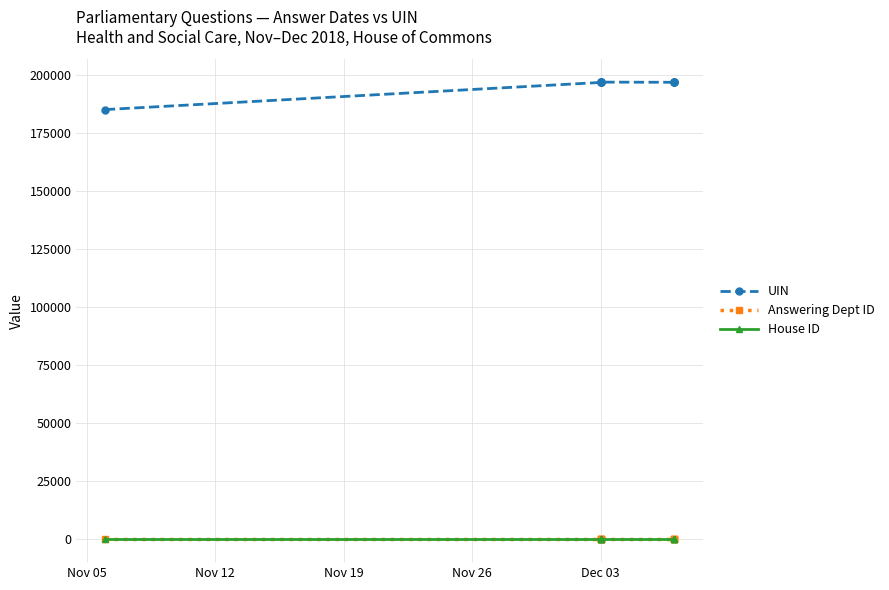

The value of Answering Dept ID at Dec 03 is 17. True or false?

True